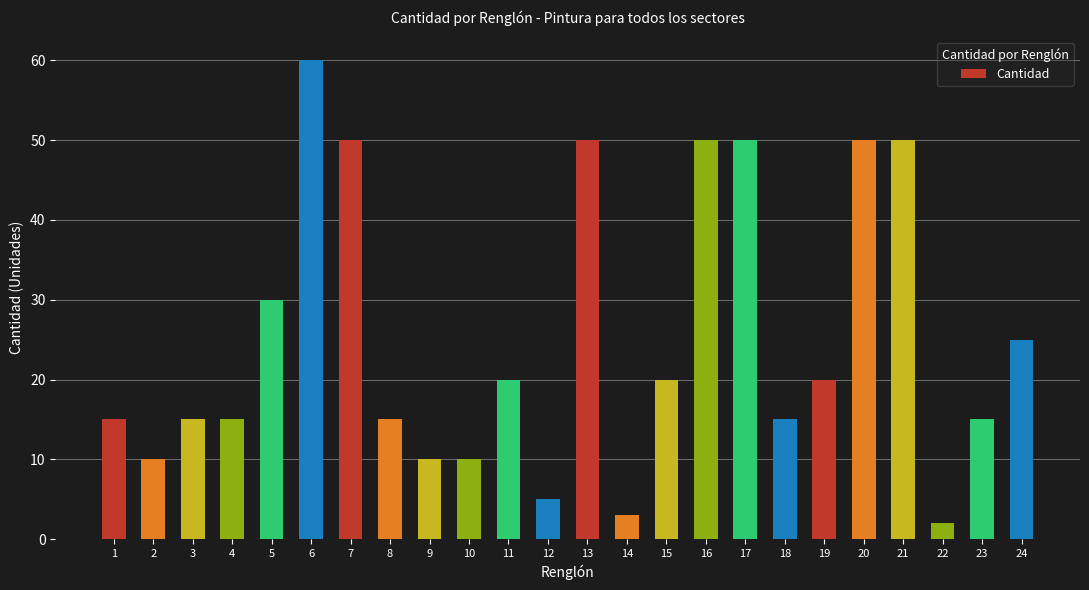

The value at 9 is 15. True or false?

False